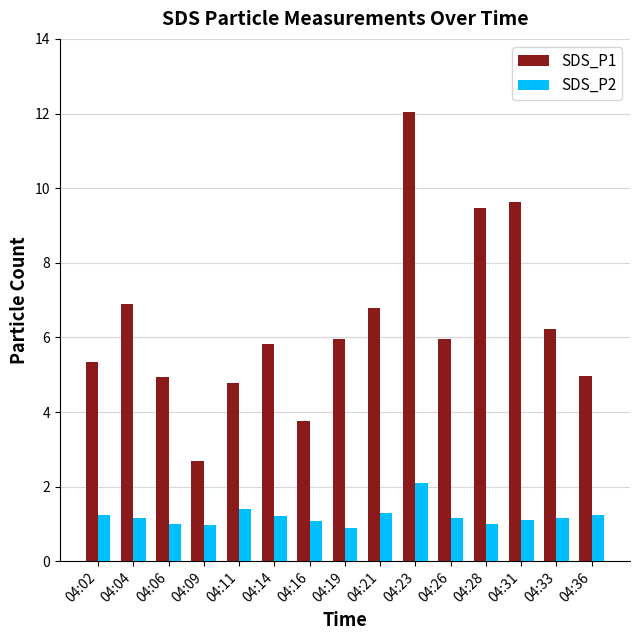

What are all the series names shown in the legend?

SDS_P1, SDS_P2